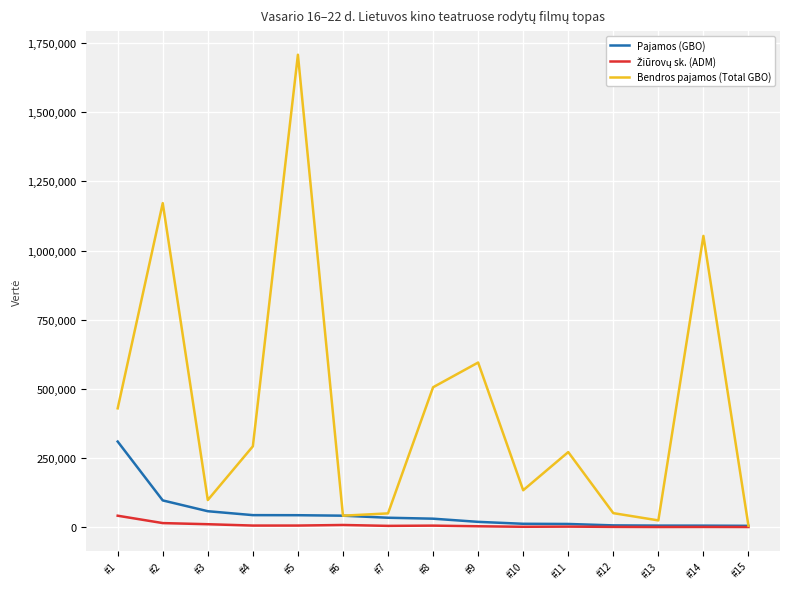

At which label does Bendros pajamos (Total GBO) first exceed 271715?

#1